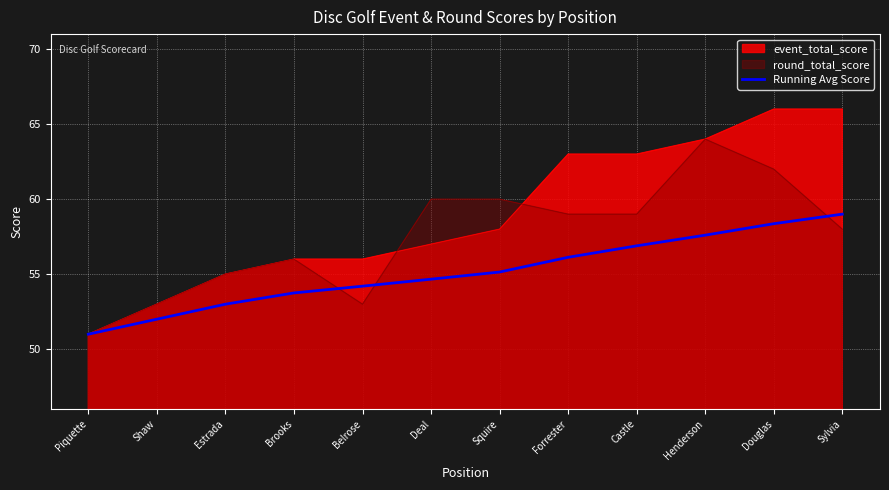

The value of Running Avg Score at Piquette is 51.0. True or false?

True